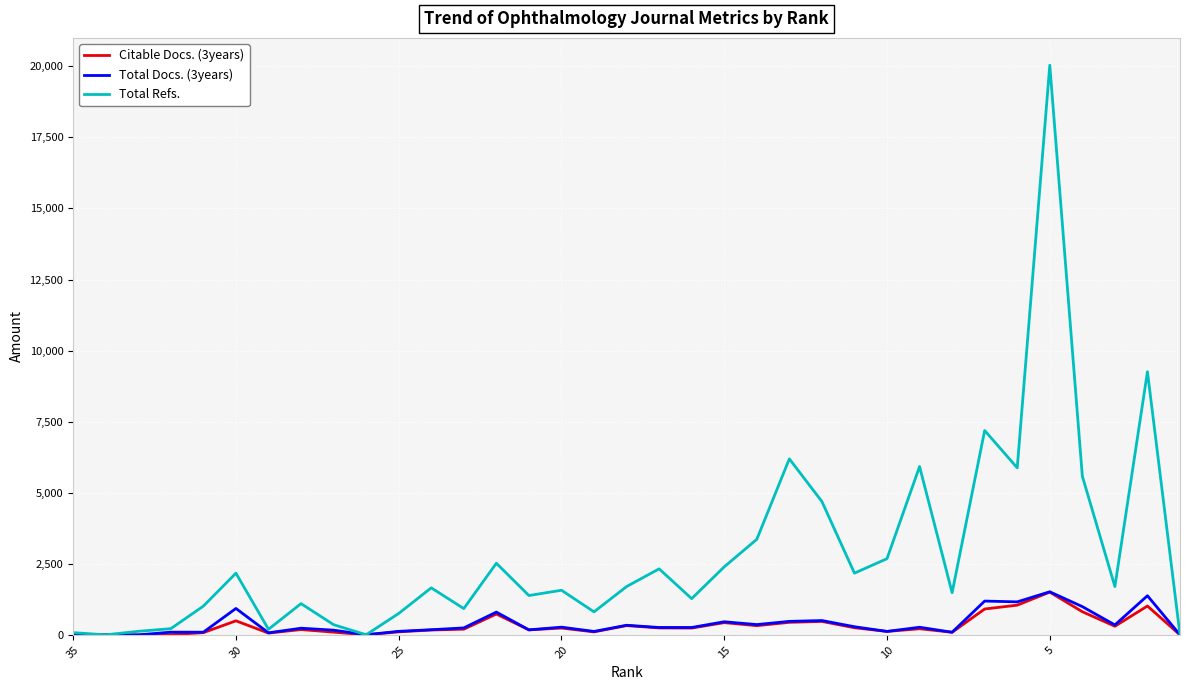

Which series has the widest spread of values?

Total Refs.